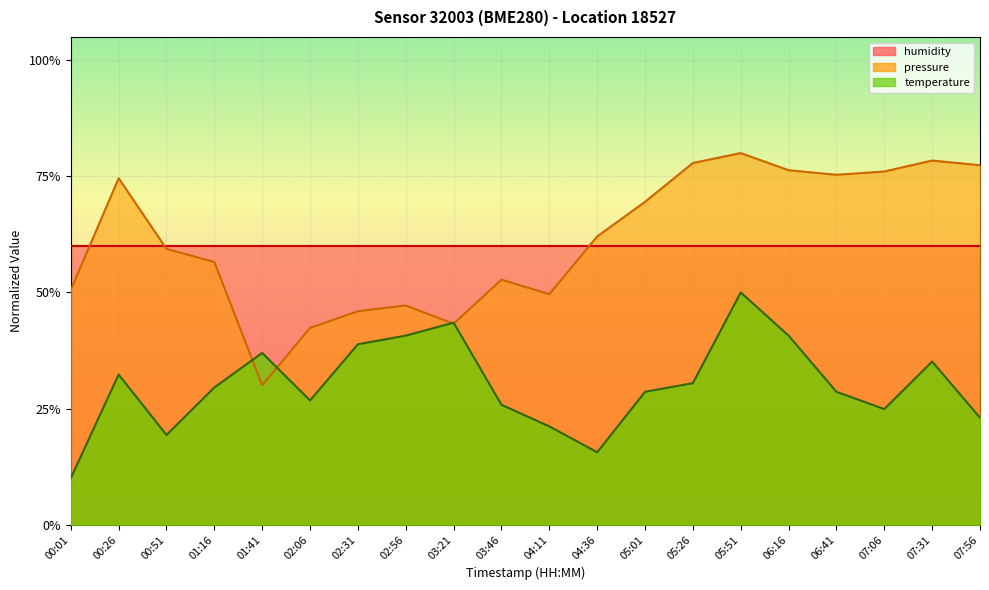

How many times do pressure and temperature cross each other?

4